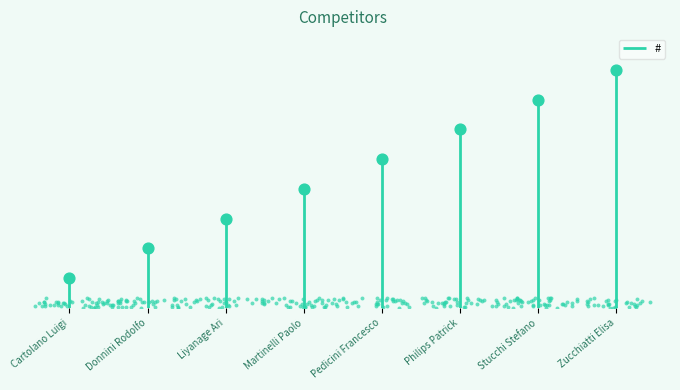

Approximately how many times larger is the value at Pedicini Francesco compared to Philips Patrick?

0.8